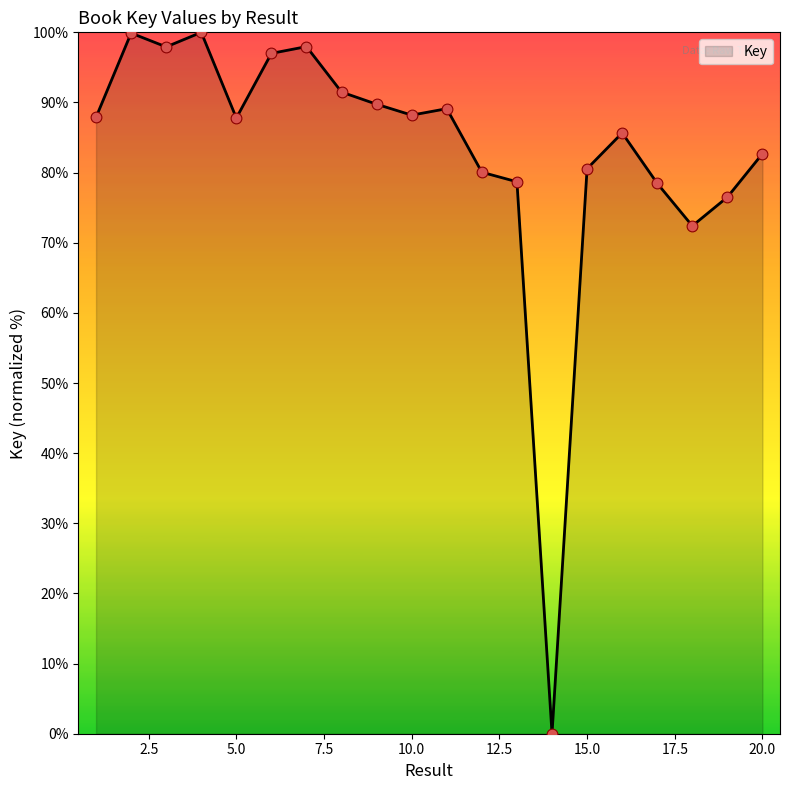

What is the difference between the maximum and minimum values?

100.0